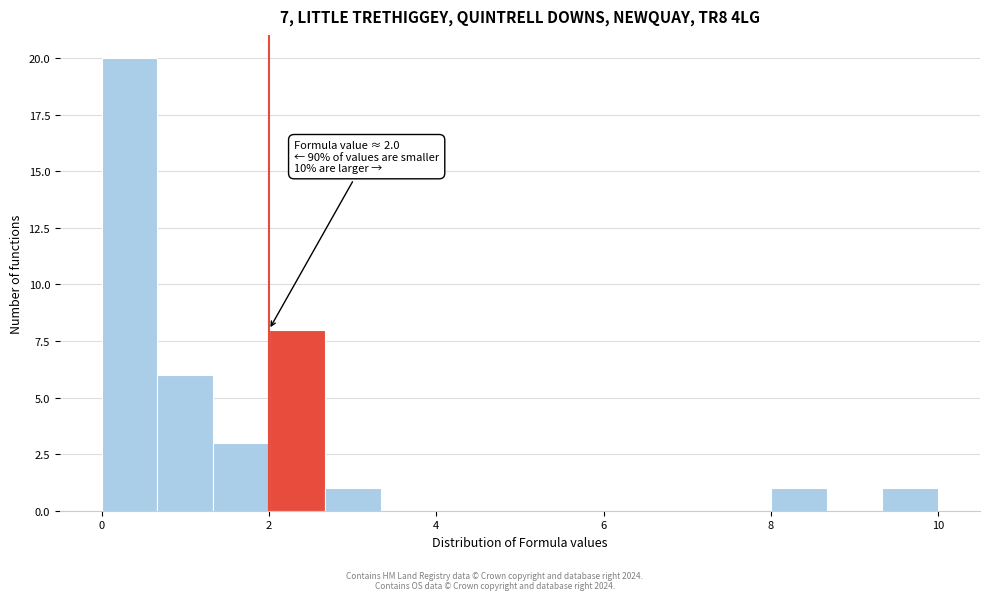

Read against the x-axis, roughly where is the centre of the tallest bar?

0.4